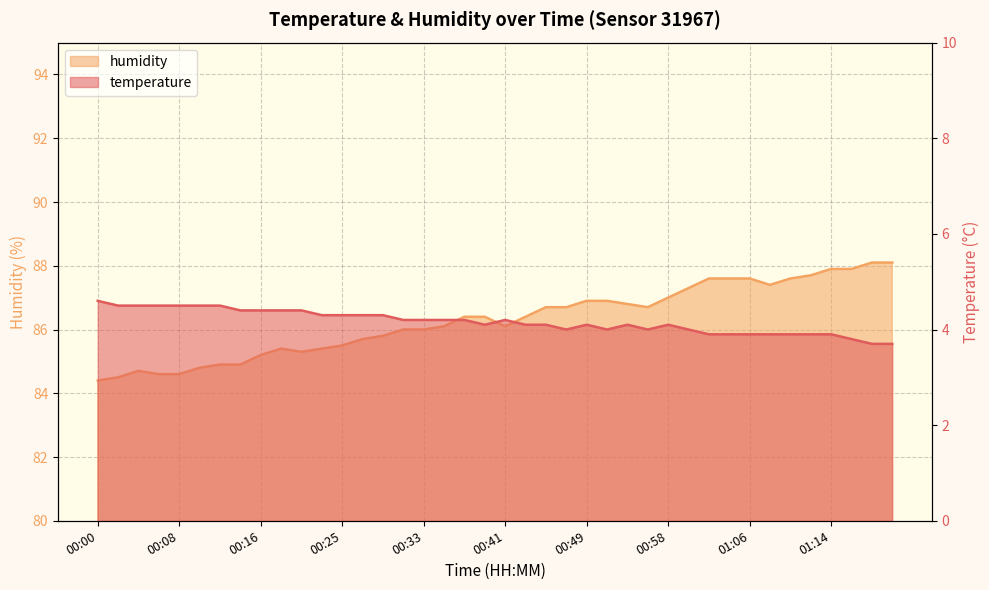

What value does the temperature series have at 00:51?

4.0